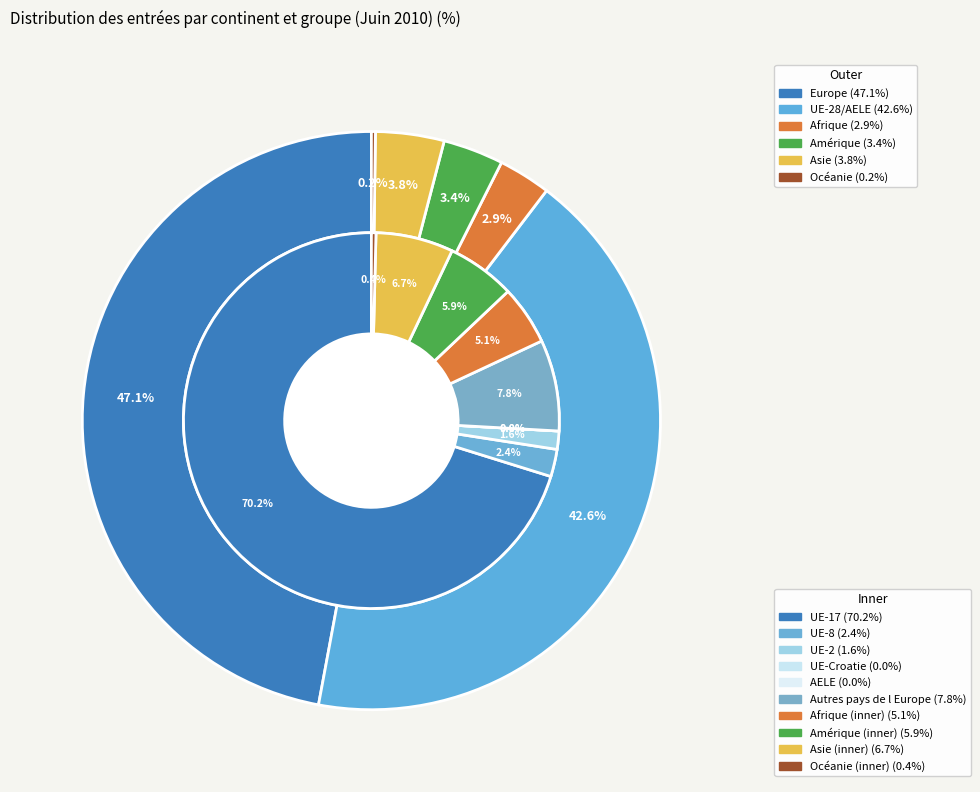

To the nearest percent, what is the difference between the largest and smallest slice percentages?

47%